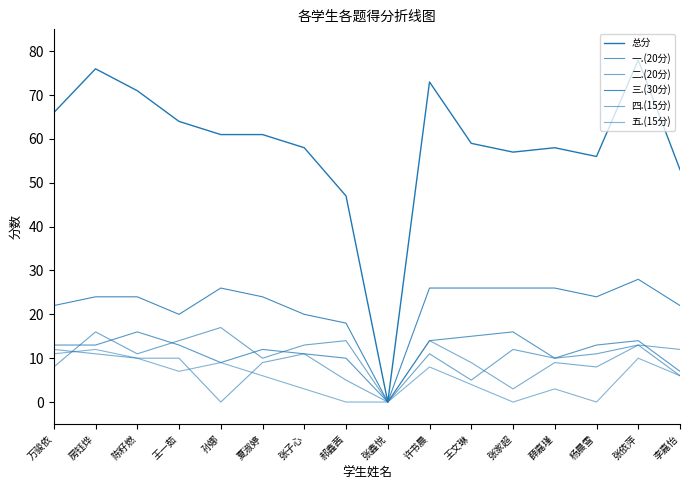

How many lines are shown in the chart?

6